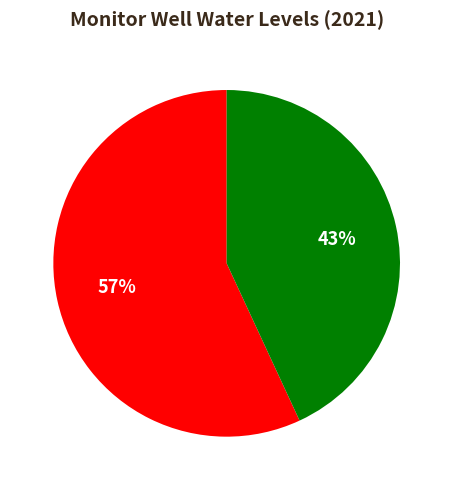

Does any single category account for the majority?

Yes